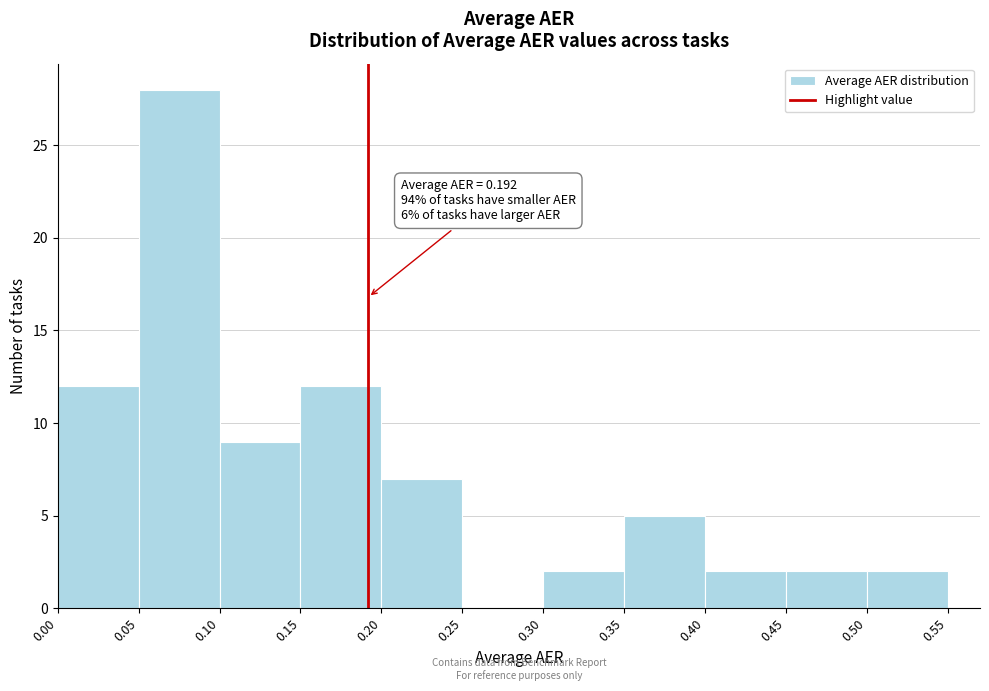

Over which range of the x-axis is the bar tallest?

0.05 to 0.10